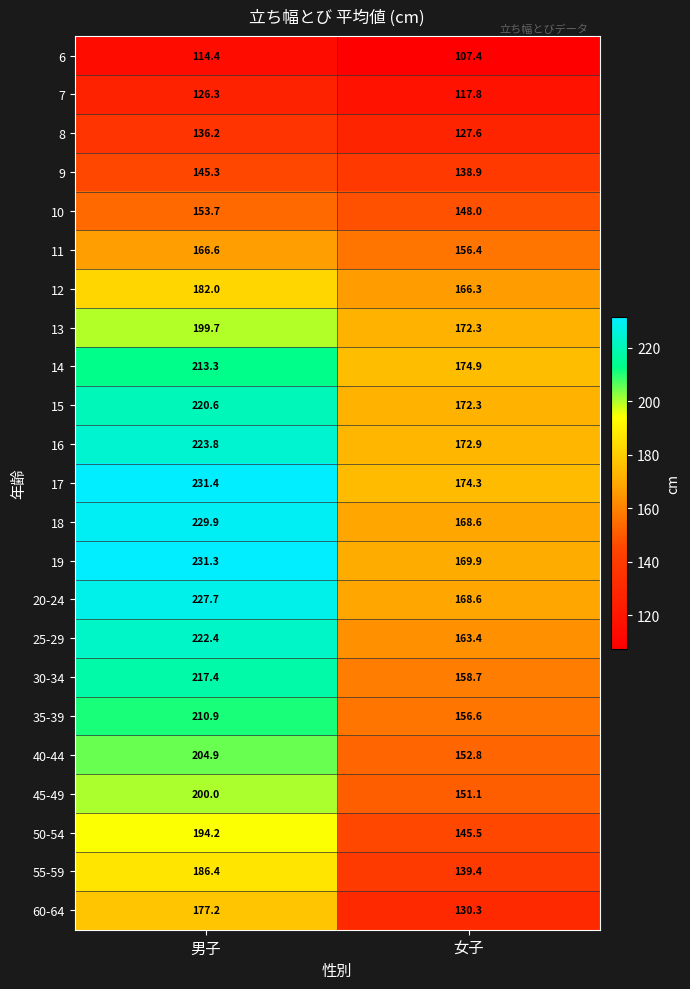

Which series has the largest range (max minus min)?

19